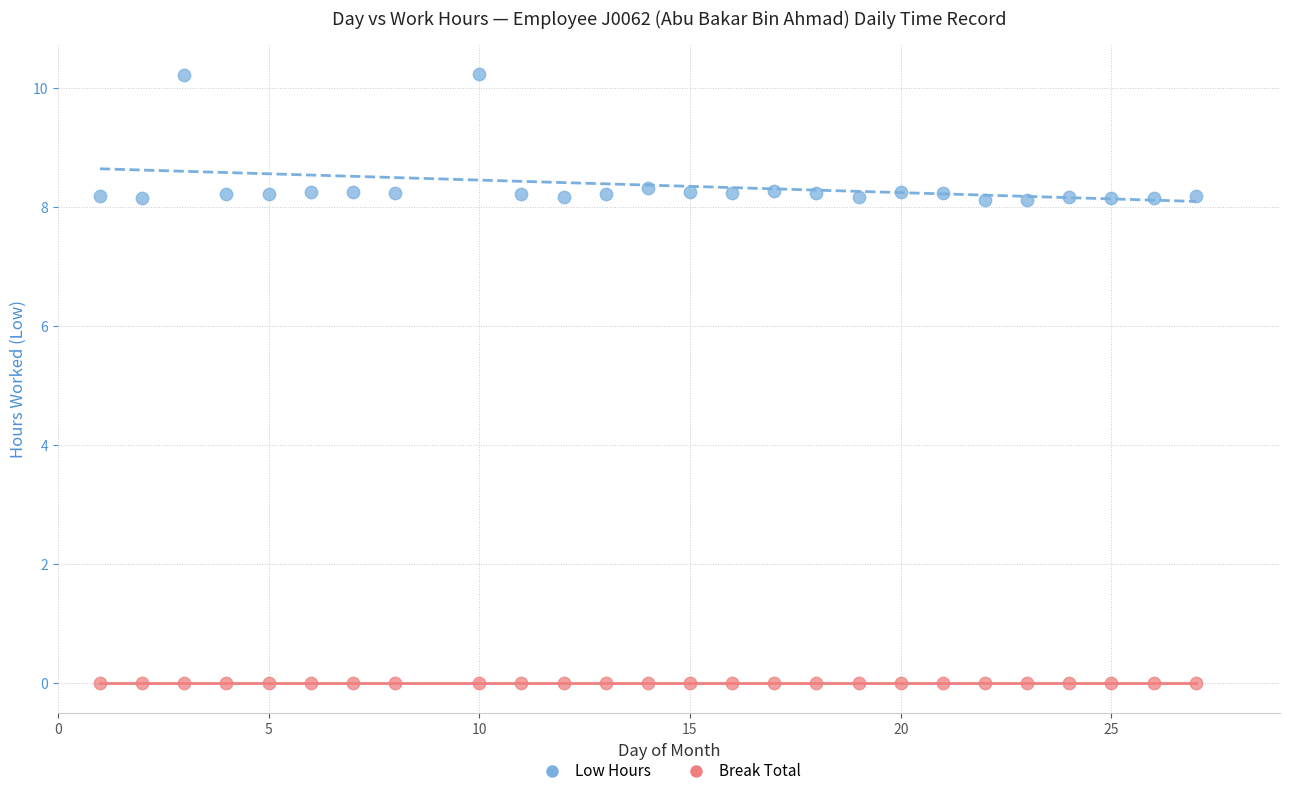

What are all the series names shown in the legend?

Low Hours, Break Total